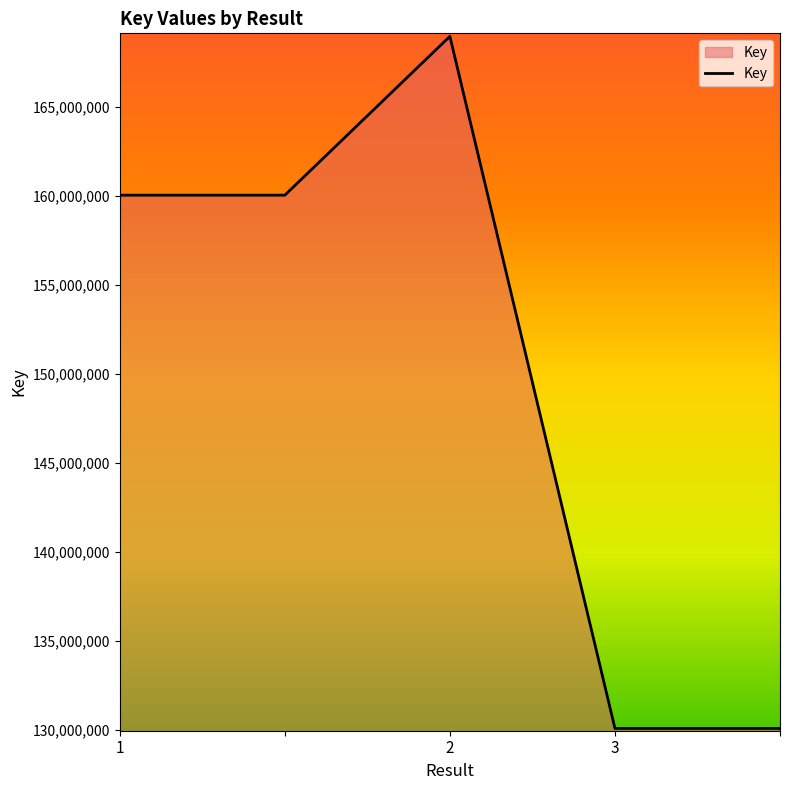

True or false: the data has more than 2 interior local peaks.

False